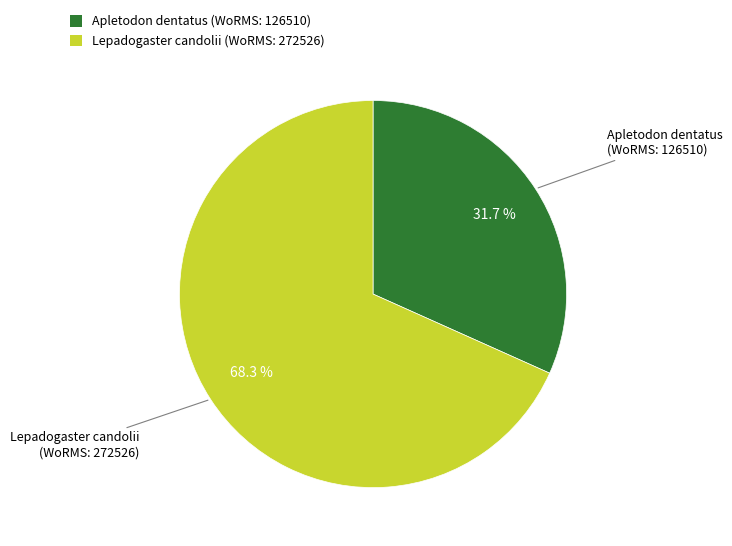

Is there a majority slice in this chart?

Yes